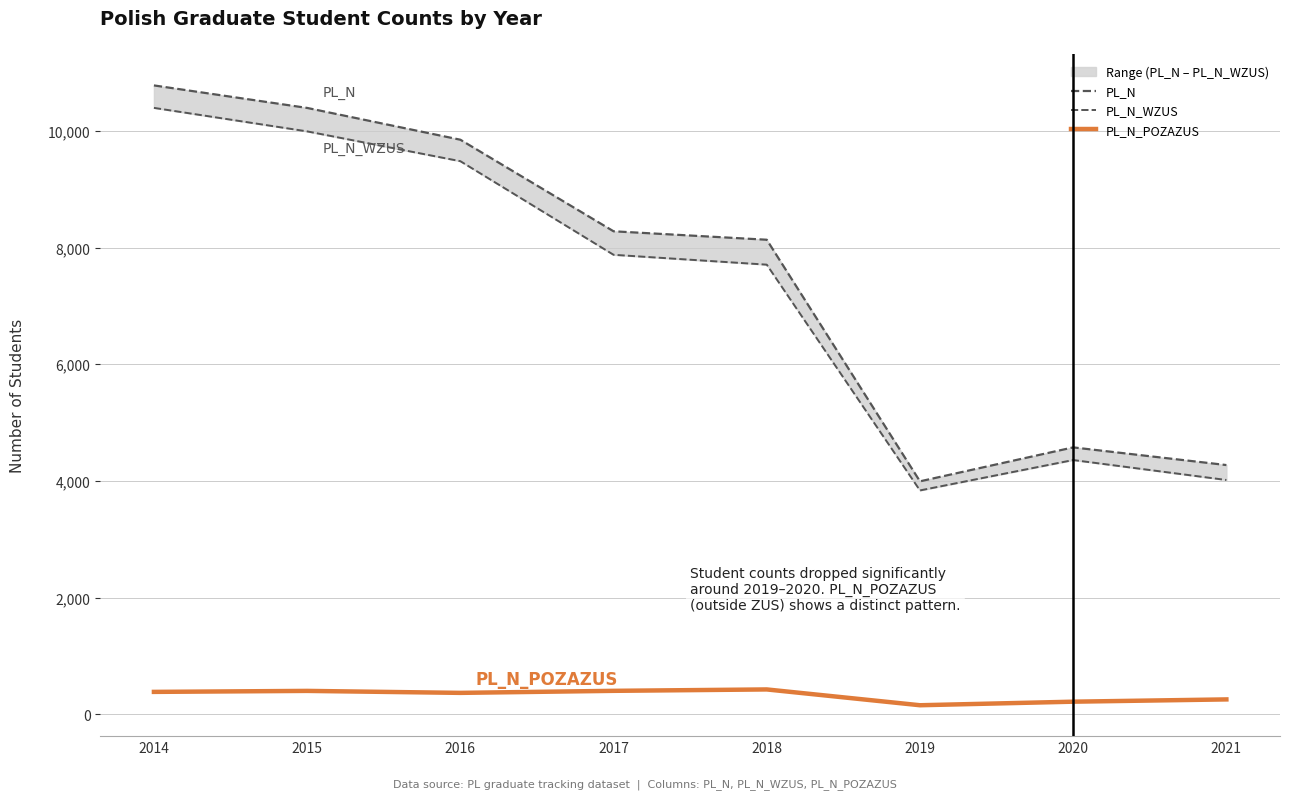

How many categories are shown in the chart?

8